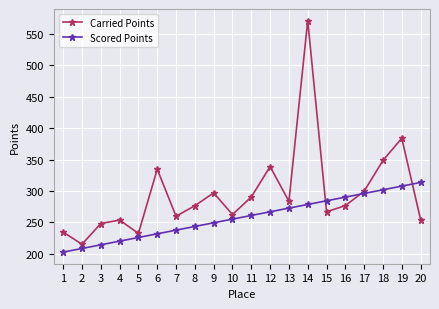

What is the difference between the maximum and minimum values in the Scored Points series?

110.9